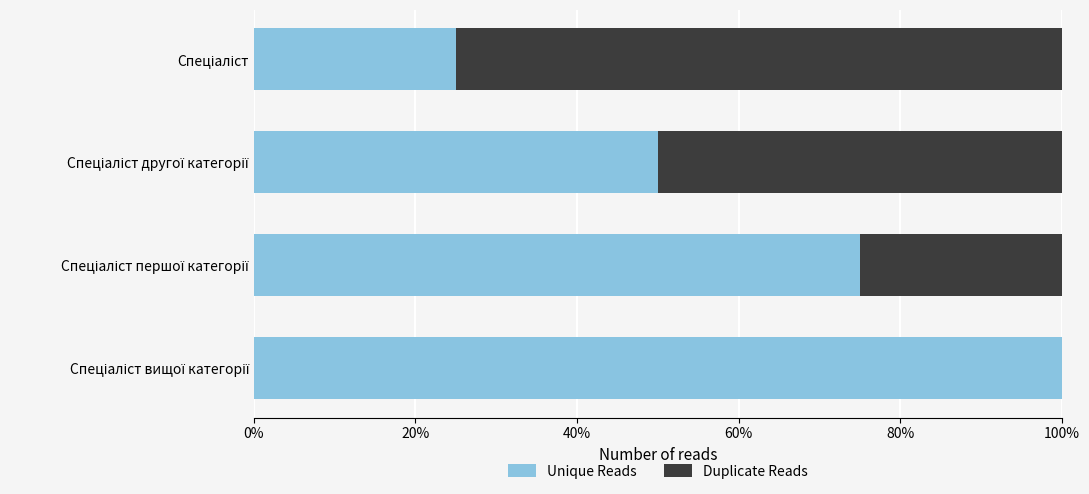

What is the value of the Duplicate Reads bar at the 1st from the left?

0.8